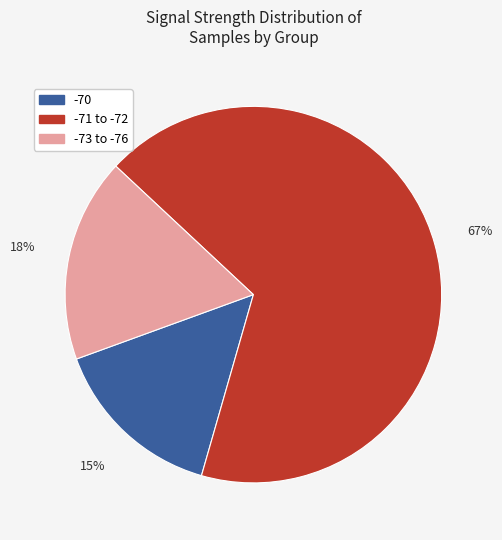

To the nearest percent, what is the difference between the largest and smallest slice percentages?

52%